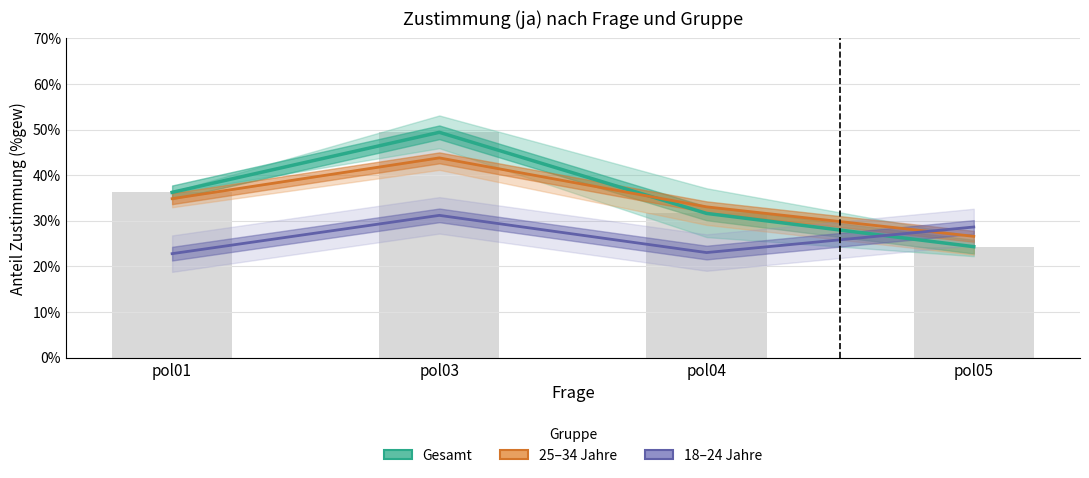

At which category is the sum across all series the highest?

pol03